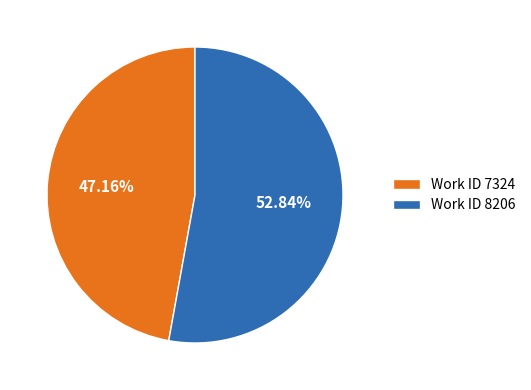

Does Work ID 8206 account for over 50% of the chart?

Yes